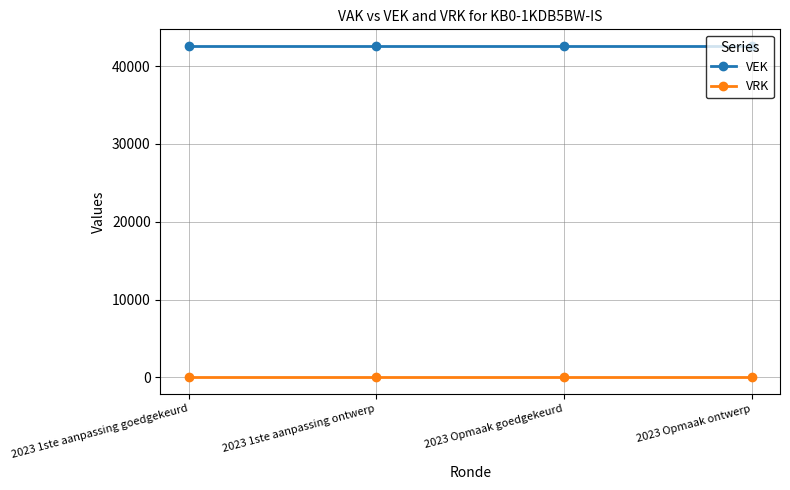

List the series in order of their peak value, lowest first.

VRK, VEK